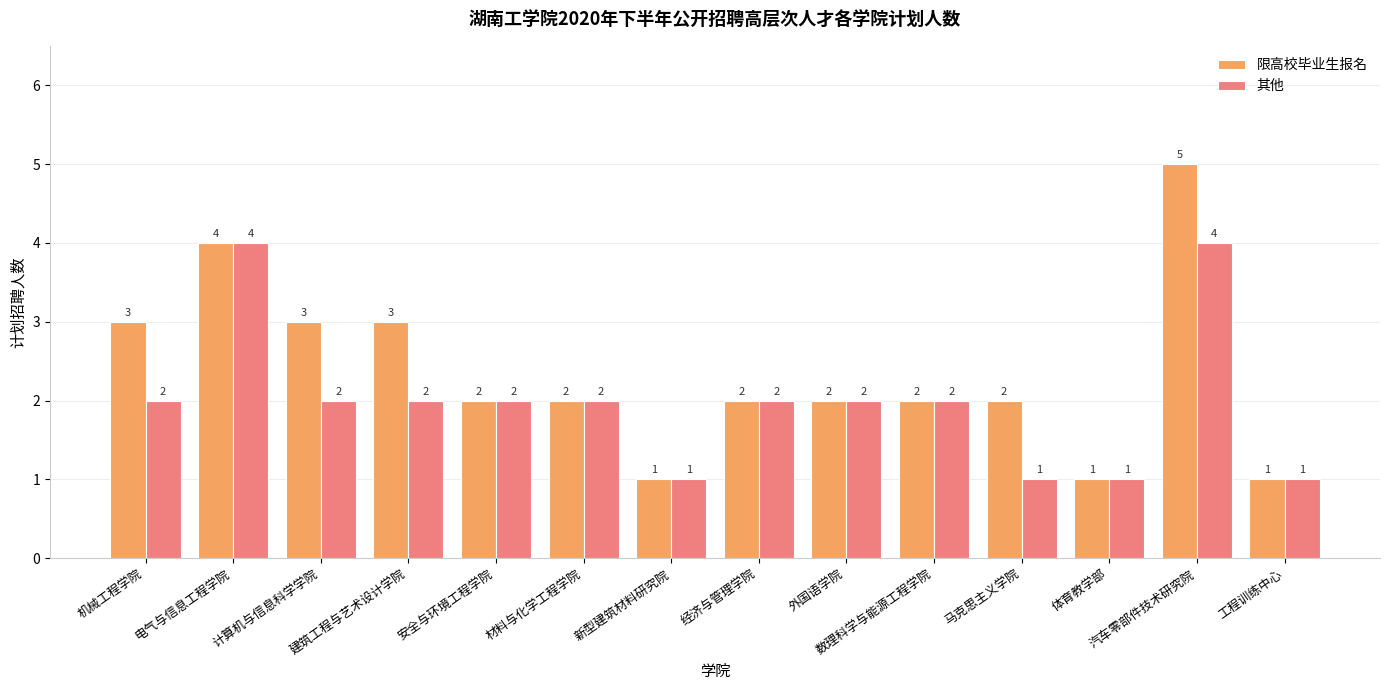

The value of 限高校毕业生报名 at 马克思主义学院 is 2. True or false?

True